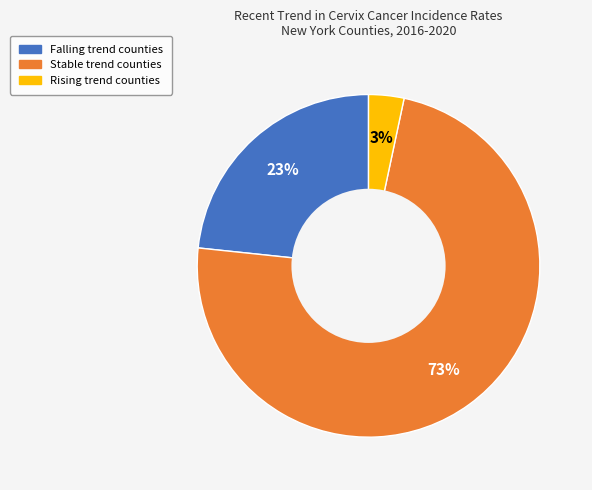

Is there any slice that represents more than half of the pie?

Yes